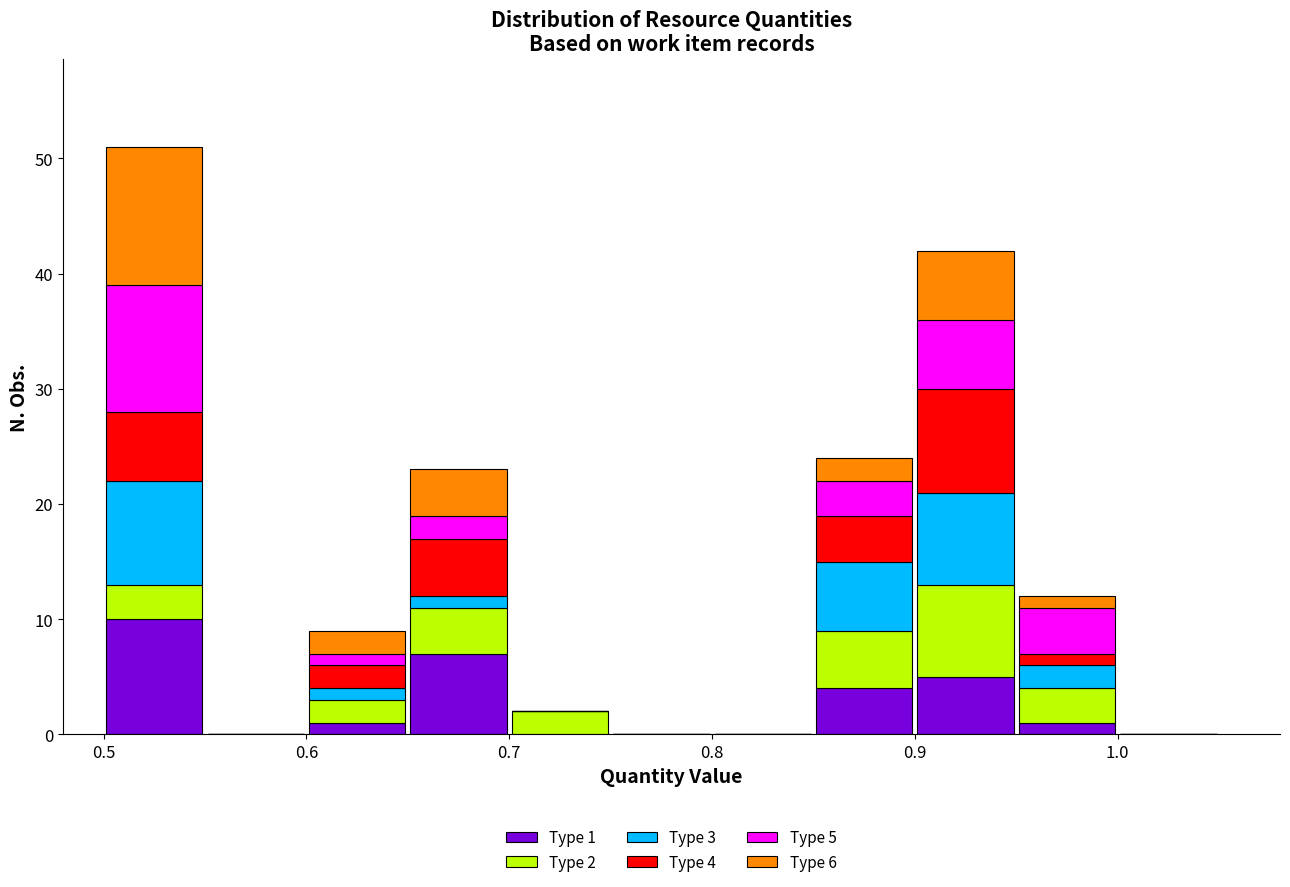

Which range on the x-axis has the tallest stacked bar (by total height)?

0.50 to 0.55